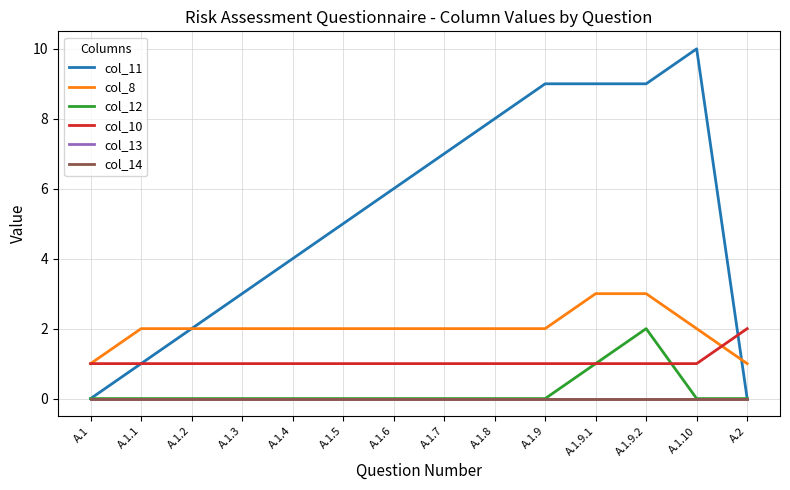

Where do col_11 and col_8 first cross each other?

A.1.10 and A.2